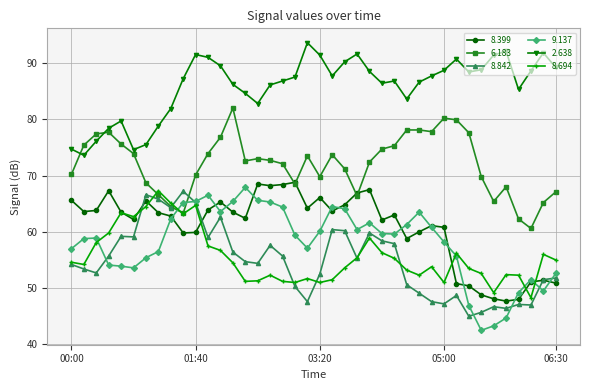

What is the value of the 6.183 point at the 21st from the left?

69.8